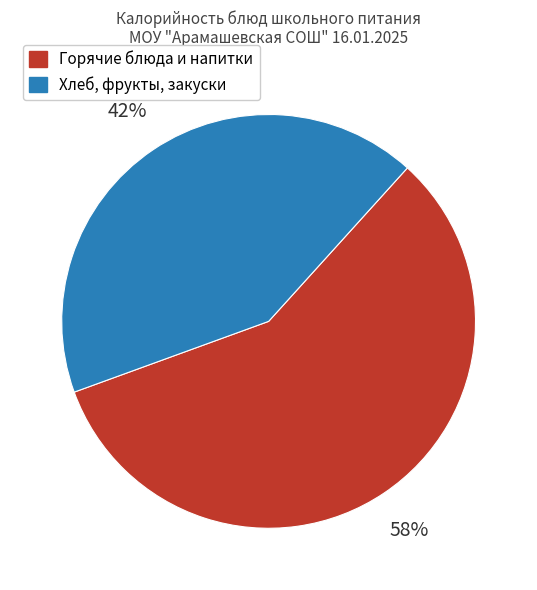

Is there any slice that represents more than half of the pie?

Yes